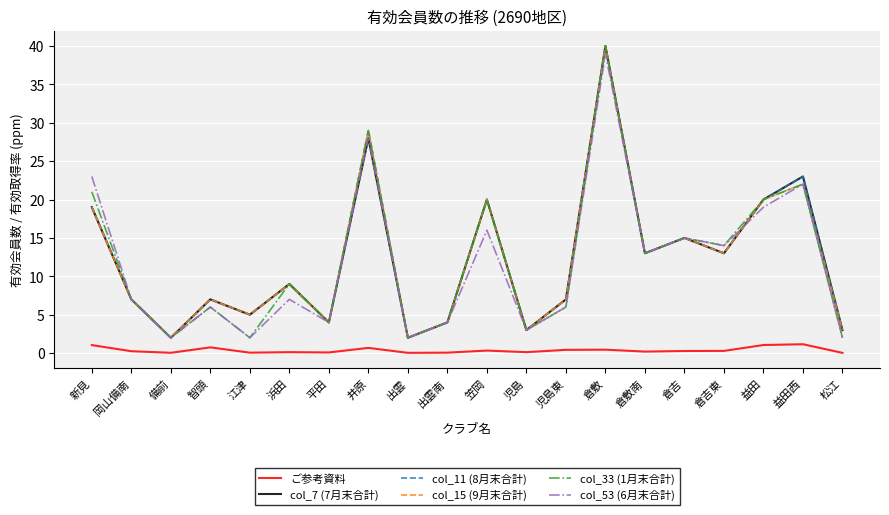

What are all the series names shown in the legend?

ご参考資料, col_7 (7月末合計), col_11 (8月末合計), col_15 (9月末合計), col_33 (1月末合計), col_53 (6月末合計)